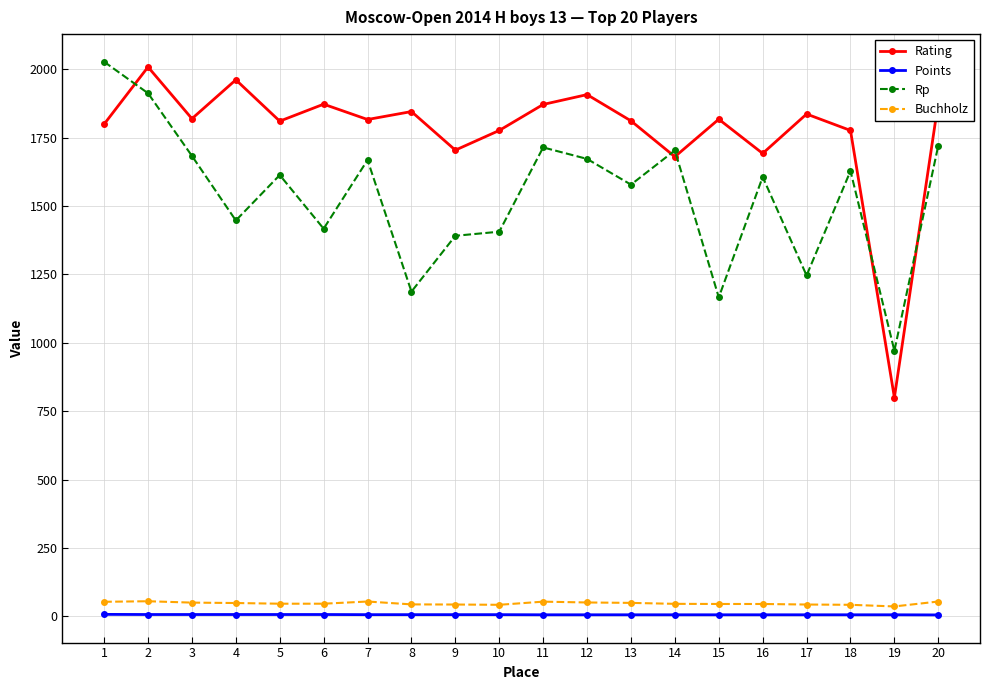

At how many categories does at least one series exceed 603?

20